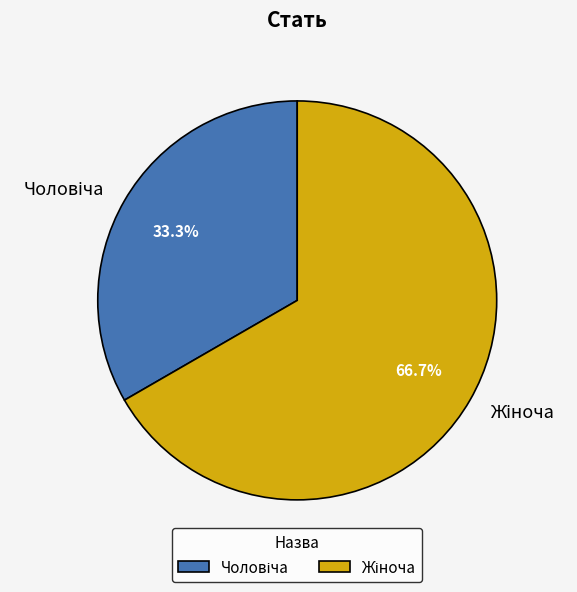

Is there a majority slice in this chart?

Yes